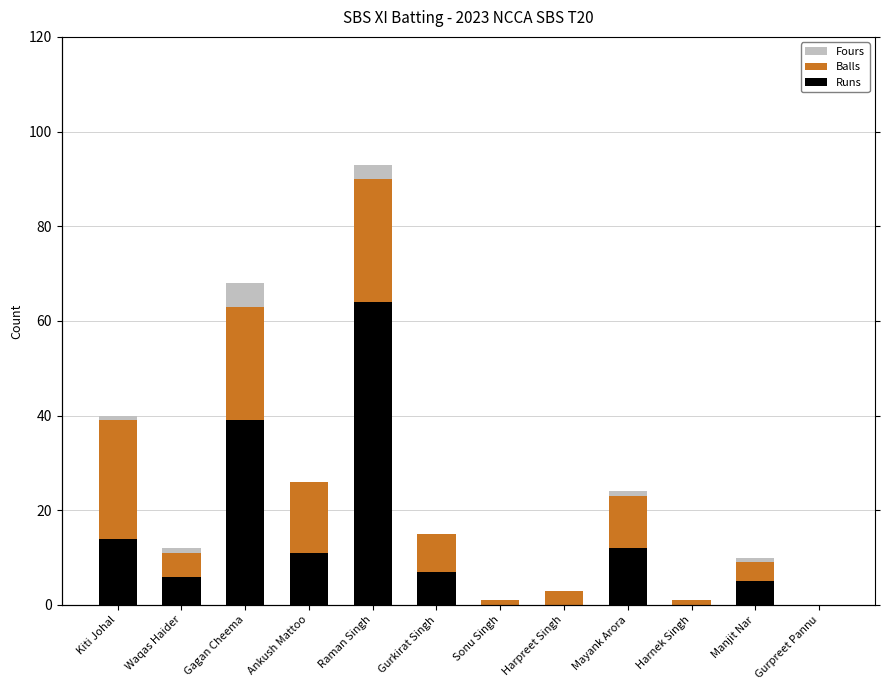

True or false: Fours has a value of 0 at Sonu Singh.

True